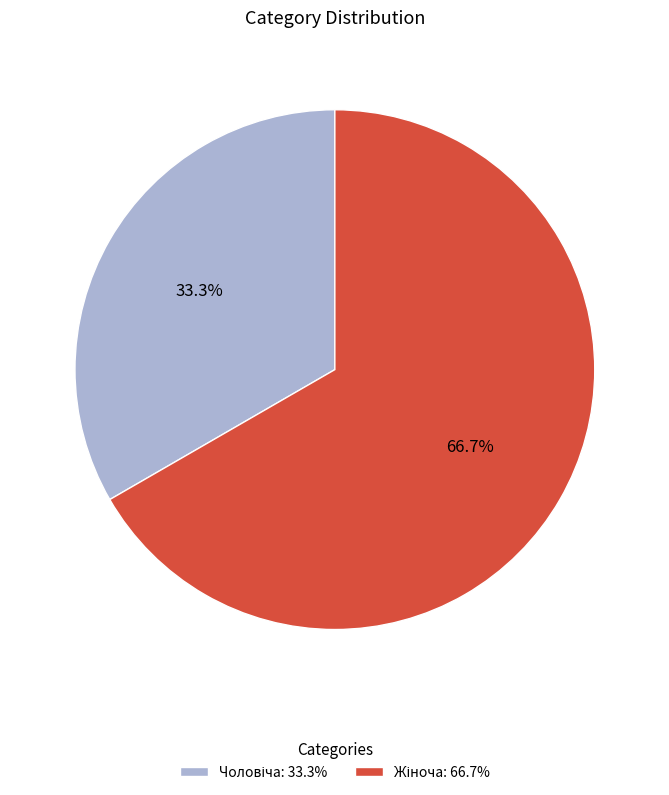

Is there any slice that represents more than half of the pie?

Yes